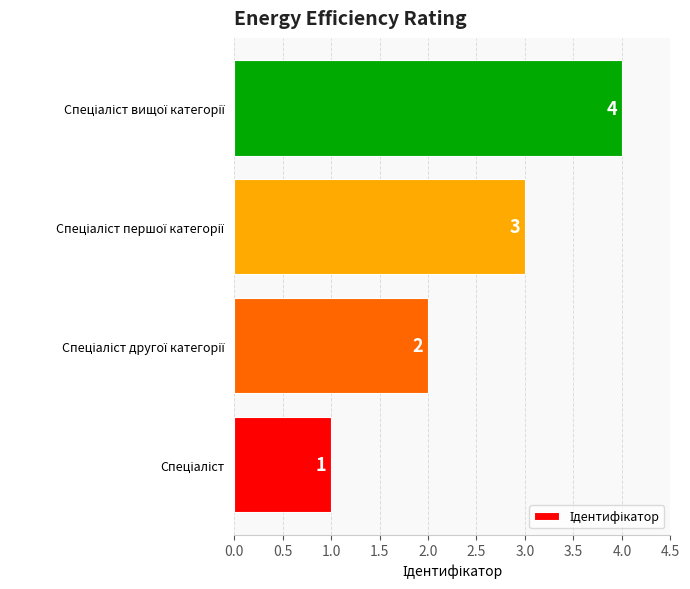

Count the values in the range 2 to 4.

3